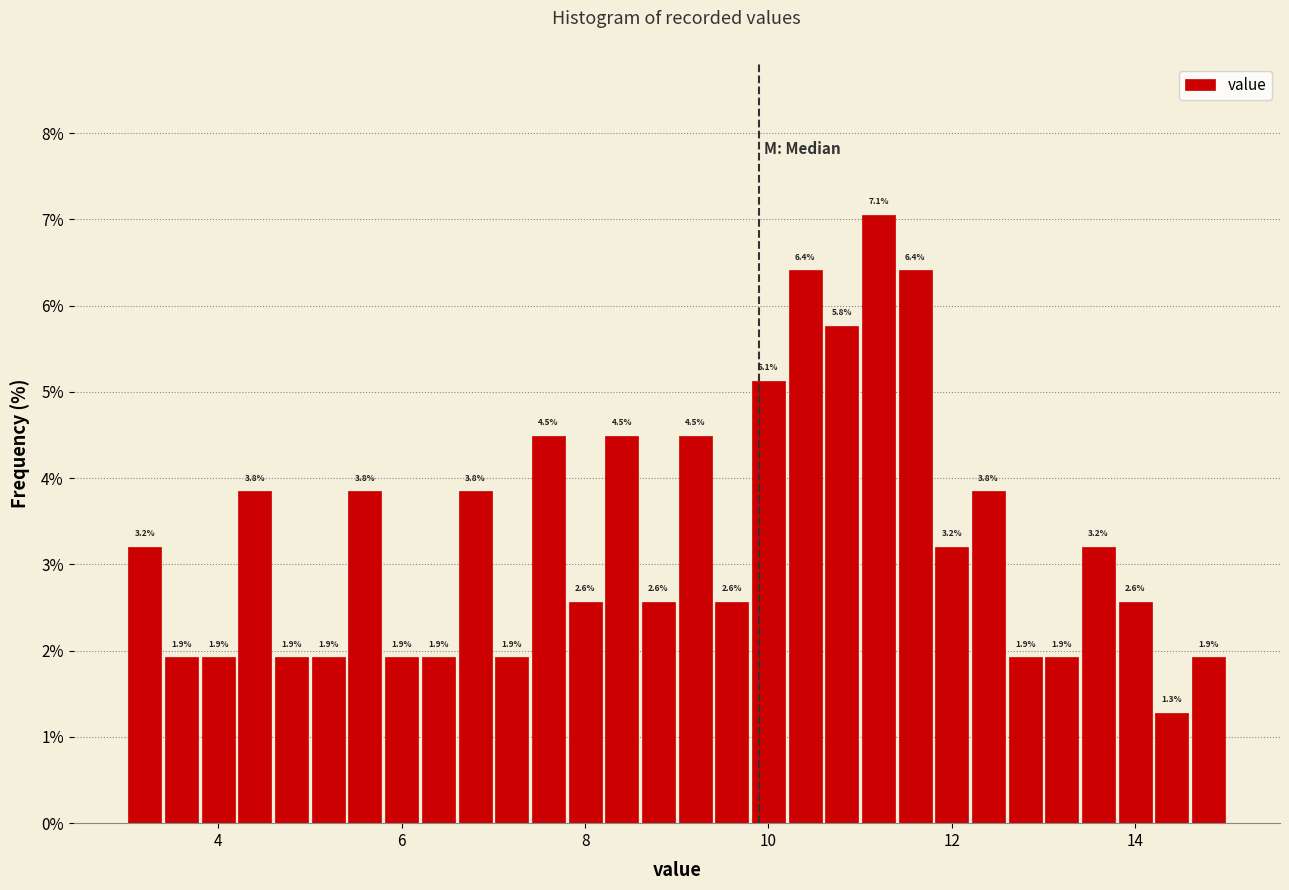

Around what value on the x-axis is the tallest bar? Give the approximate position of its centre, as read against the axis.

11.2